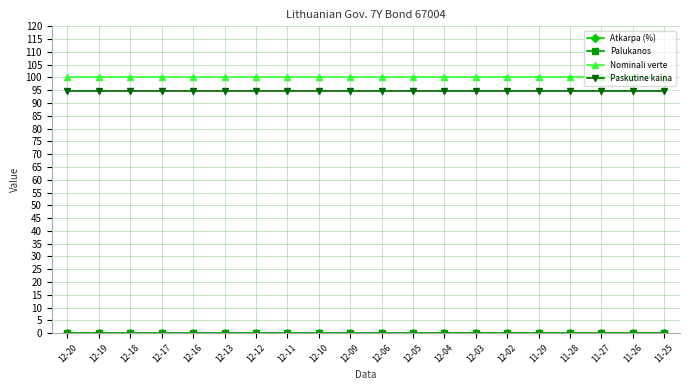

What is the label of the 13th point from the left?

12-04